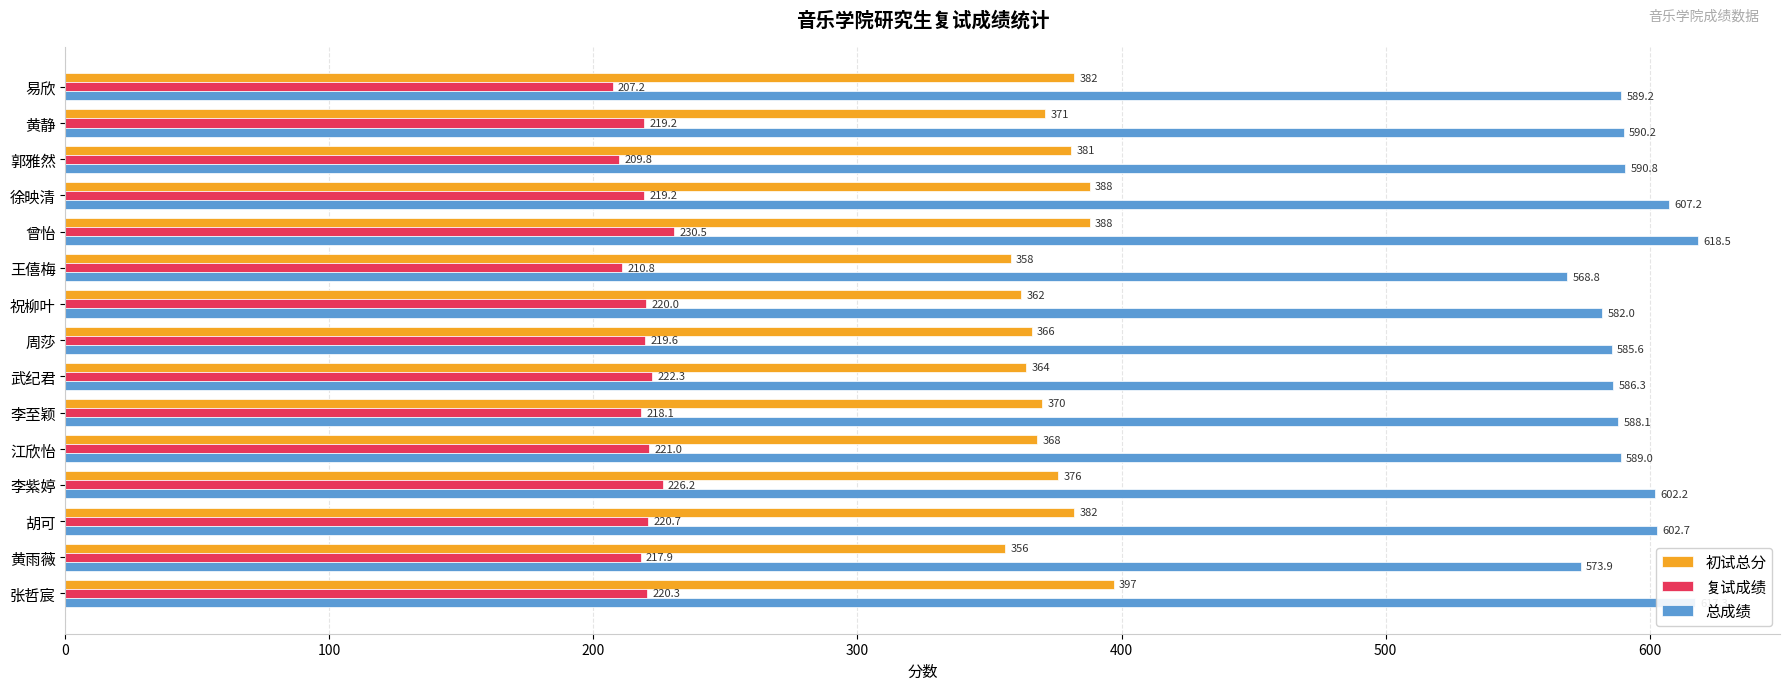

What is the difference between the highest and lowest values at 张哲宸?

397.0